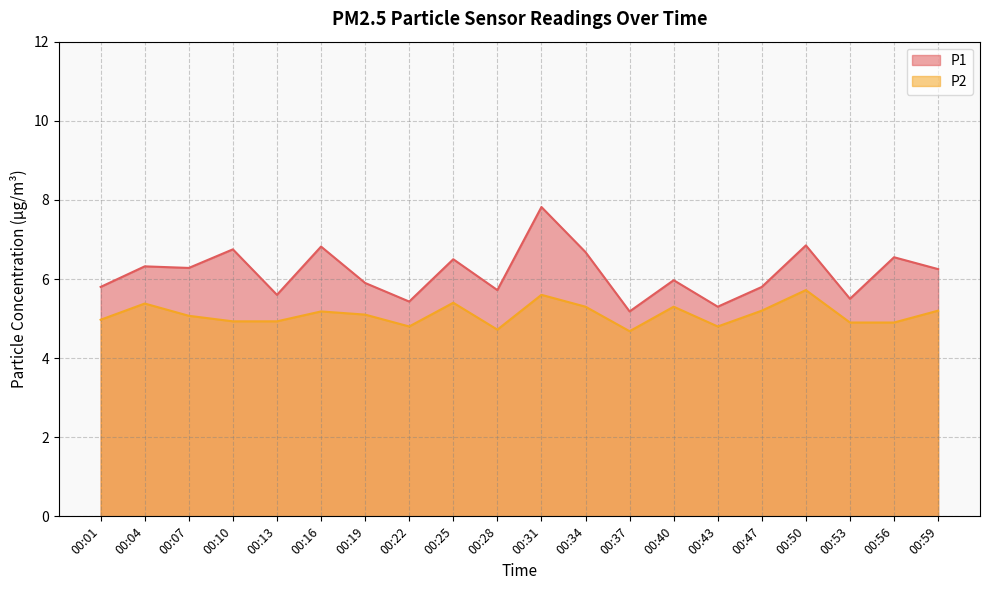

Rank the series by their maximum value, from highest to lowest.

P1, P2